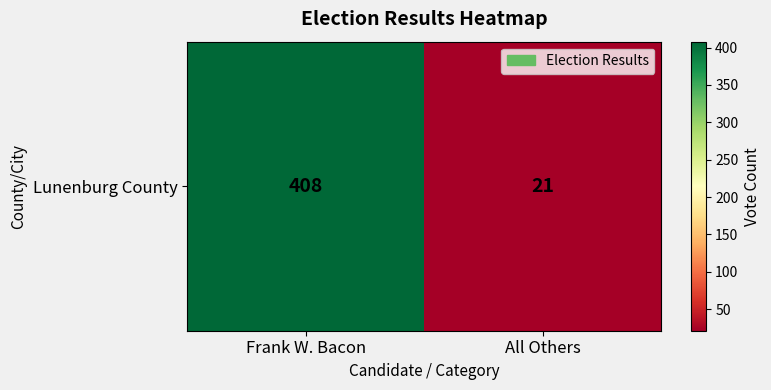

What is the maximum value shown in the chart?

408